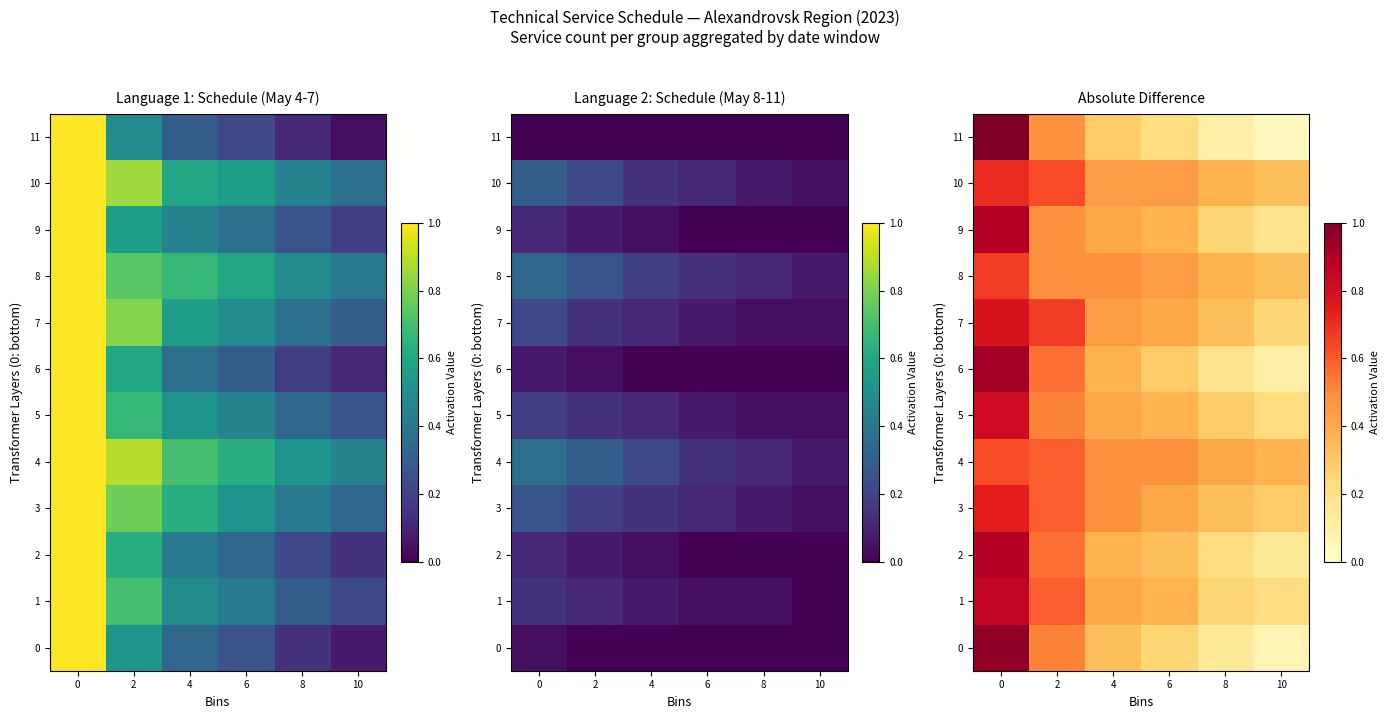

How many 8 values are between 0 and 1?

6